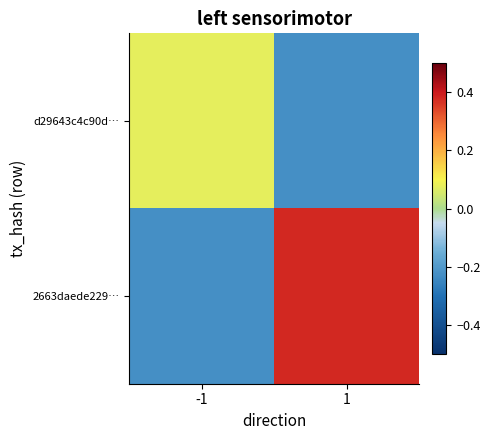

At 1, list the series in order from smallest to largest.

d29643c4c90d…, 2663daede229…